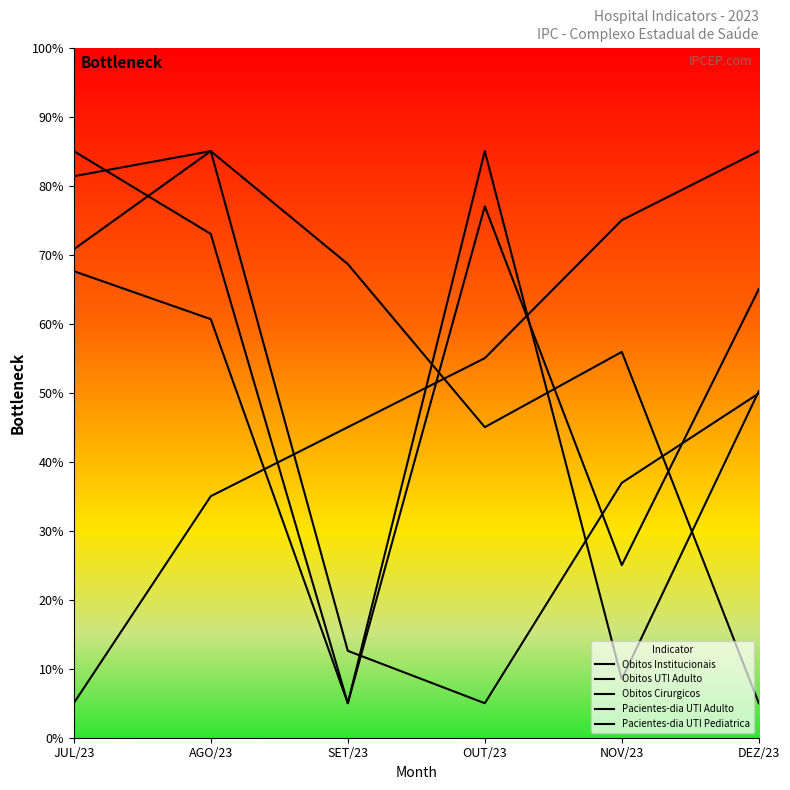

Where is Obitos Institucionais nearest to the value 45?

DEZ/23